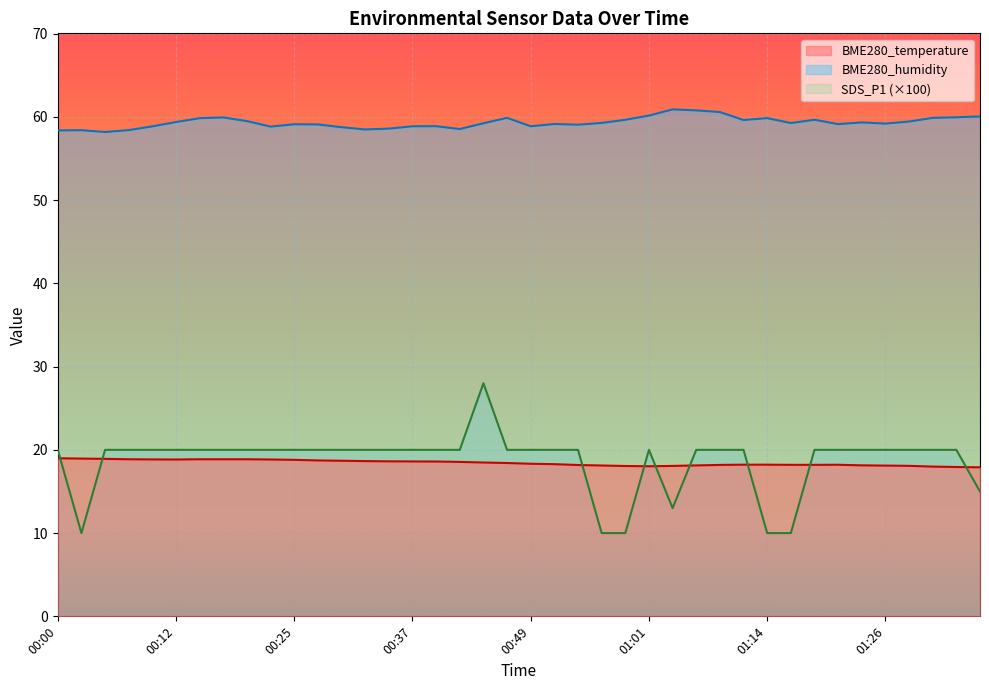

At which label is SDS_P1 closest to 19?

00:00